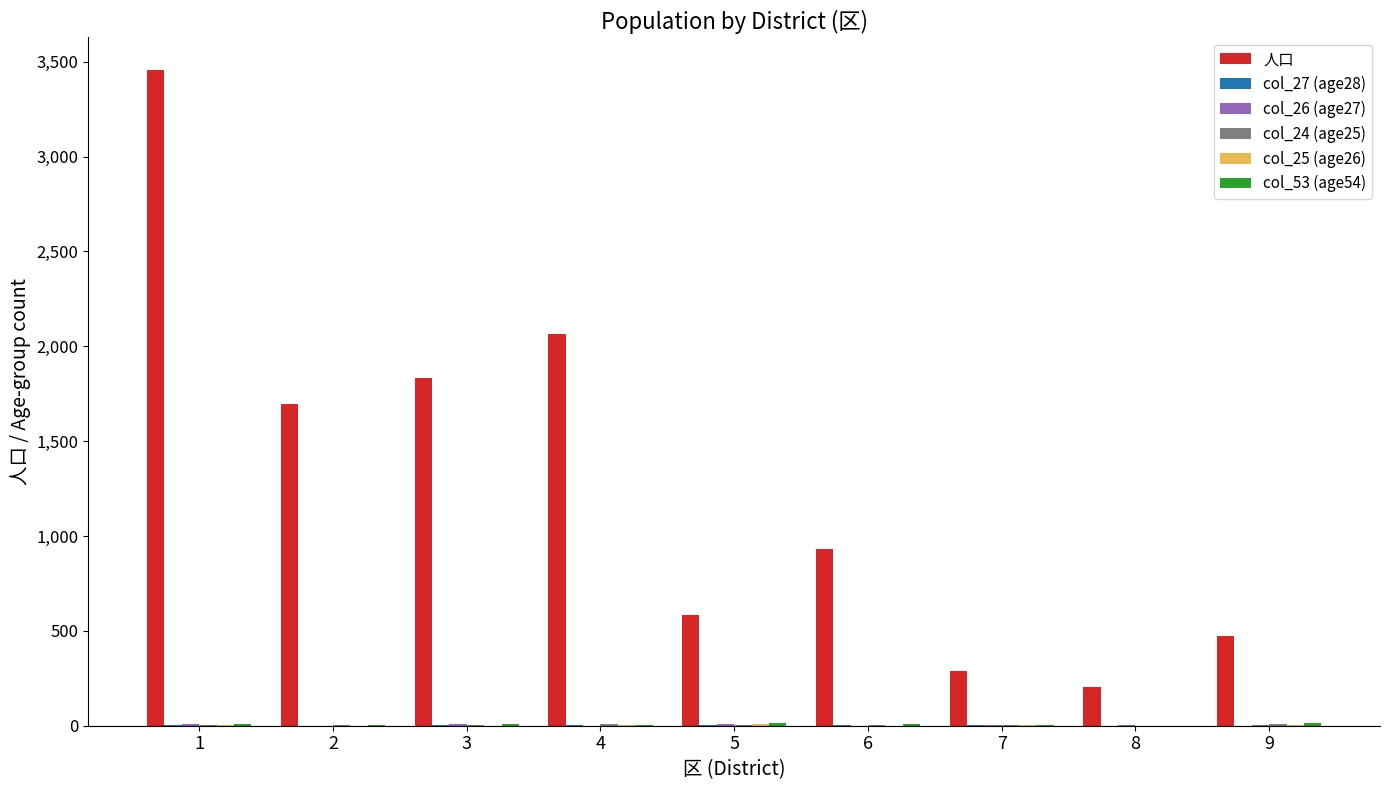

Between 6 and 8, which series saw the biggest shift?

人口